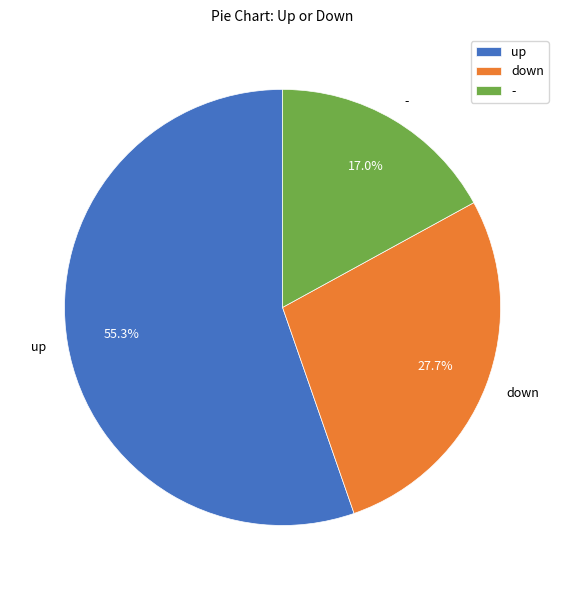

To the nearest percent, what is the difference between the largest and smallest slice percentages?

38%